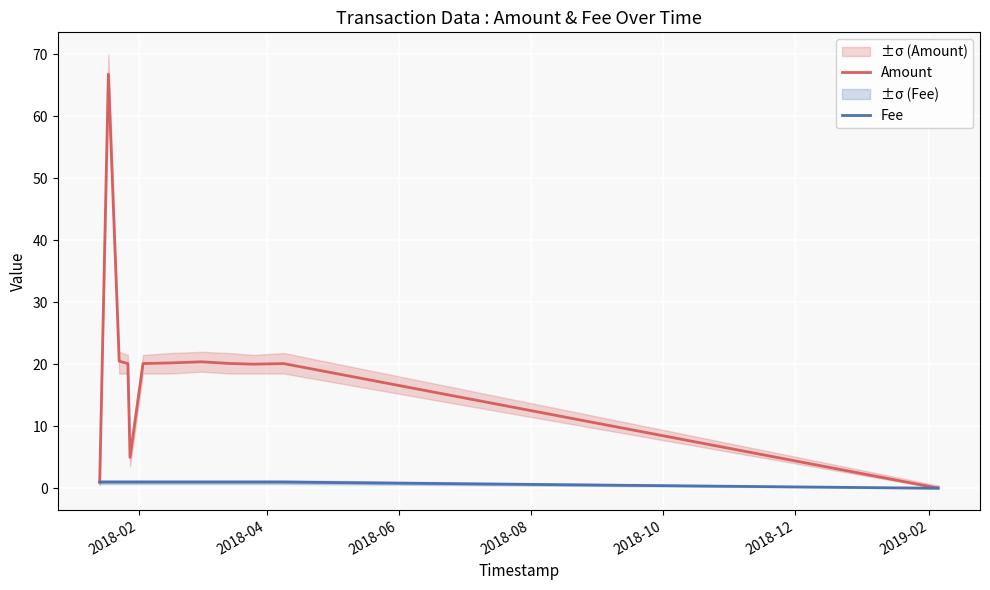

True or false: Fee has more than 1 points higher than both neighbors.

False